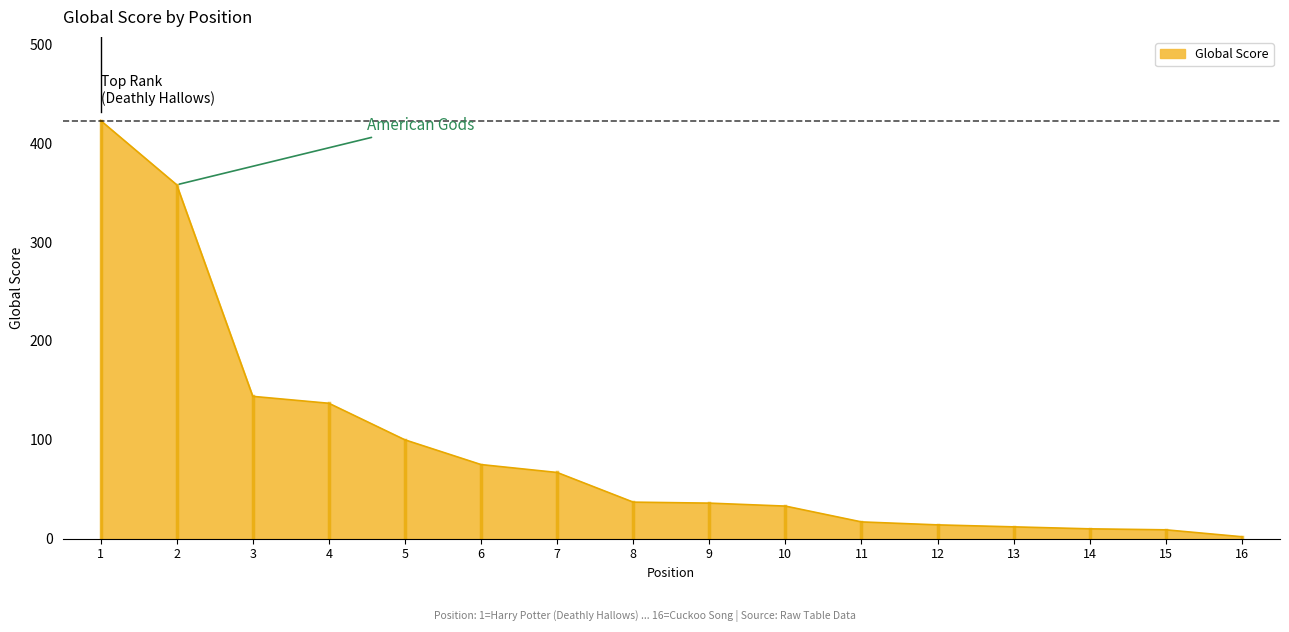

Which has a higher value, 4 or 13?

4